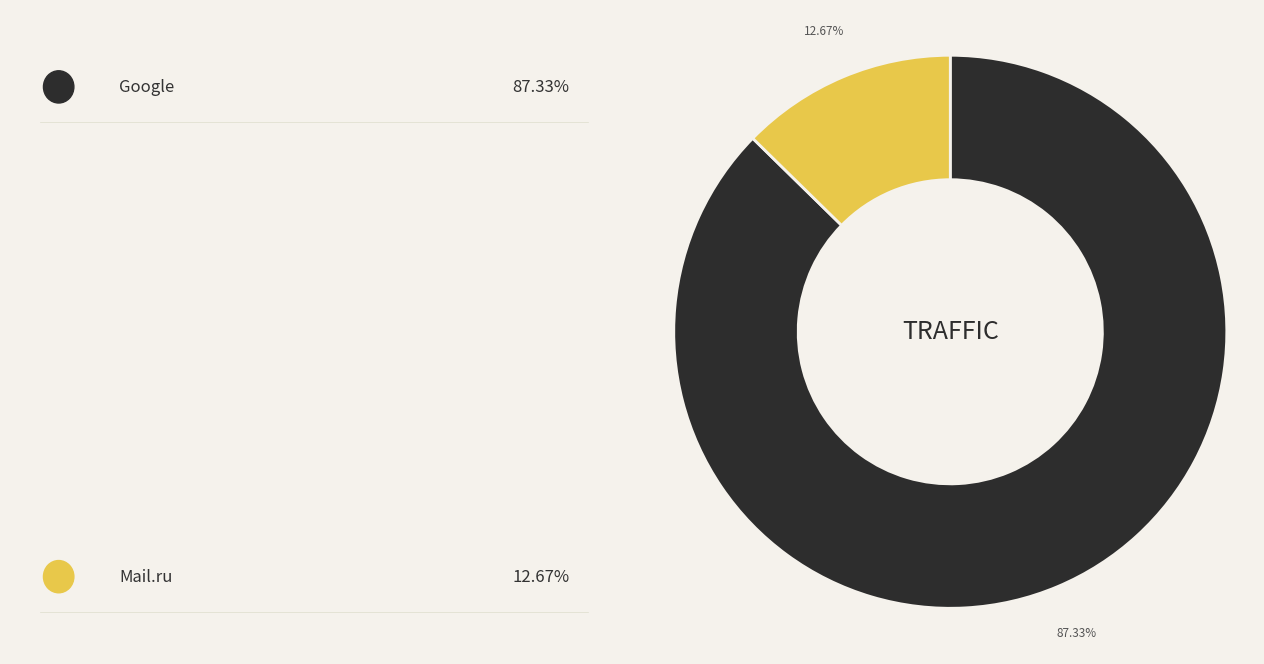

Count the number of slices in the pie.

2